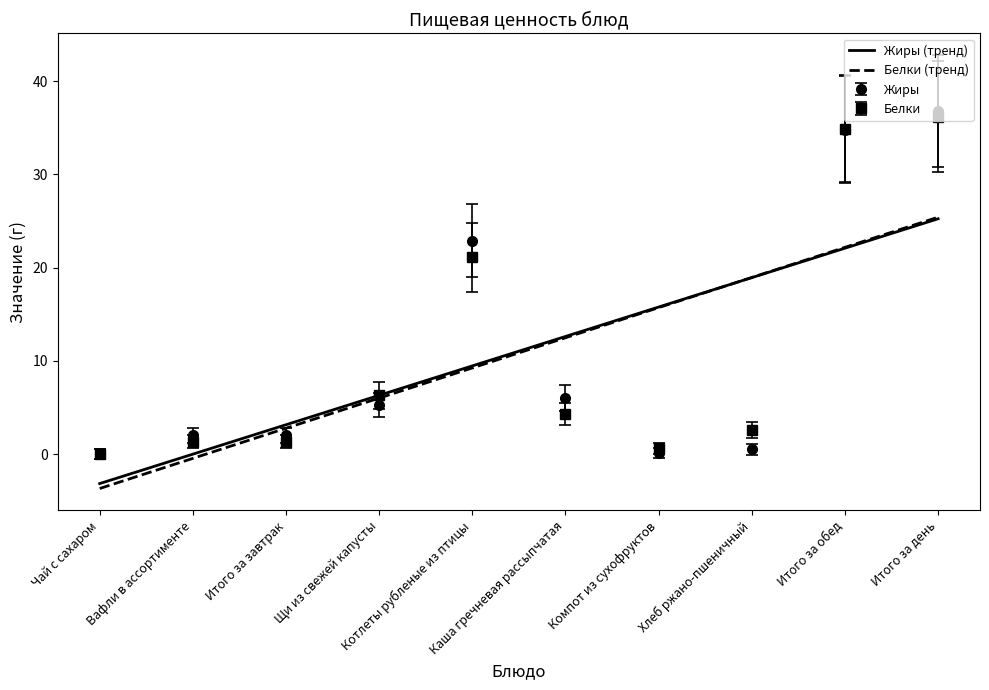

What position from the right is Чай с сахаром?

10